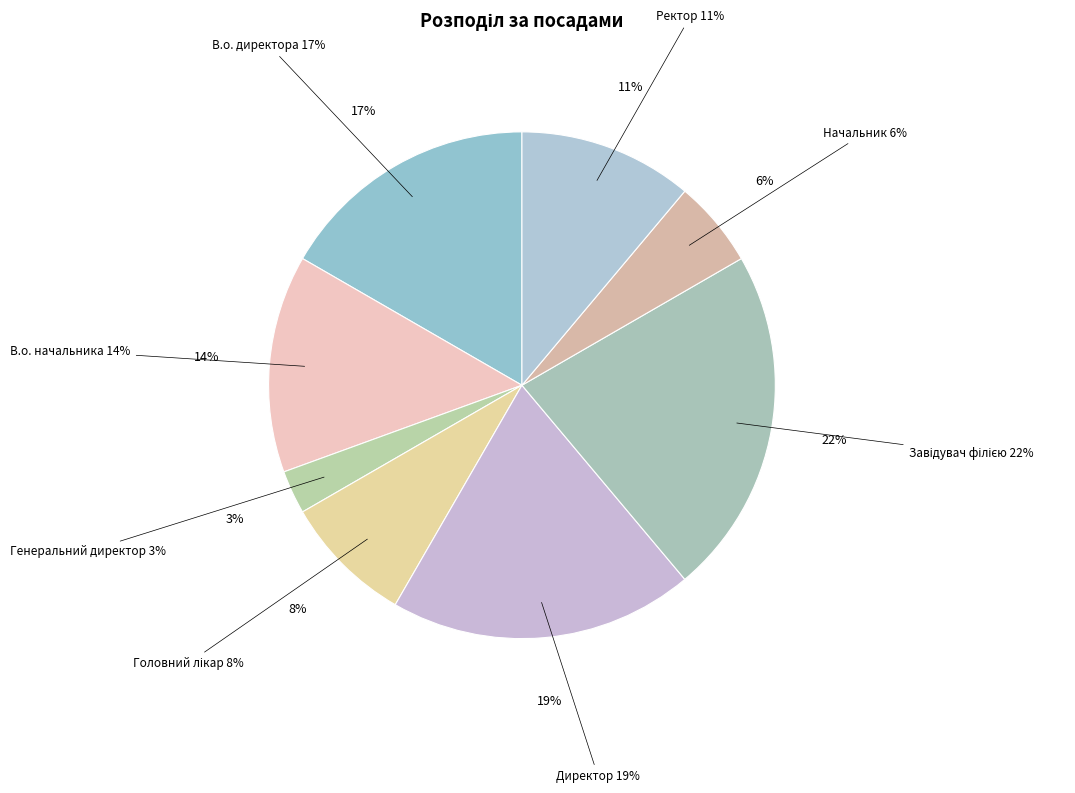

Does any single category account for the majority?

No